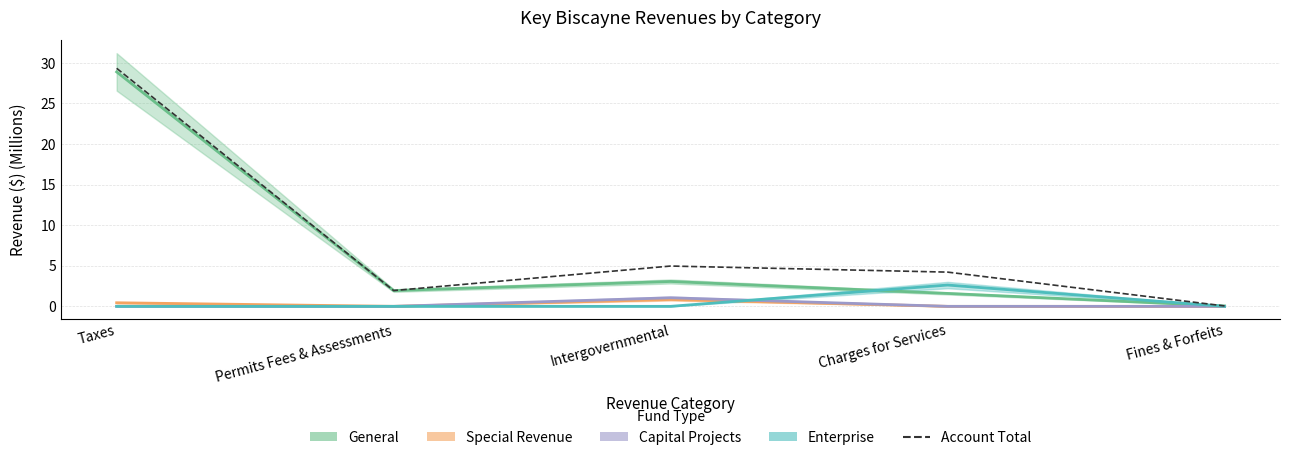

The value at Intergovernmental is 5.0. True or false?

True